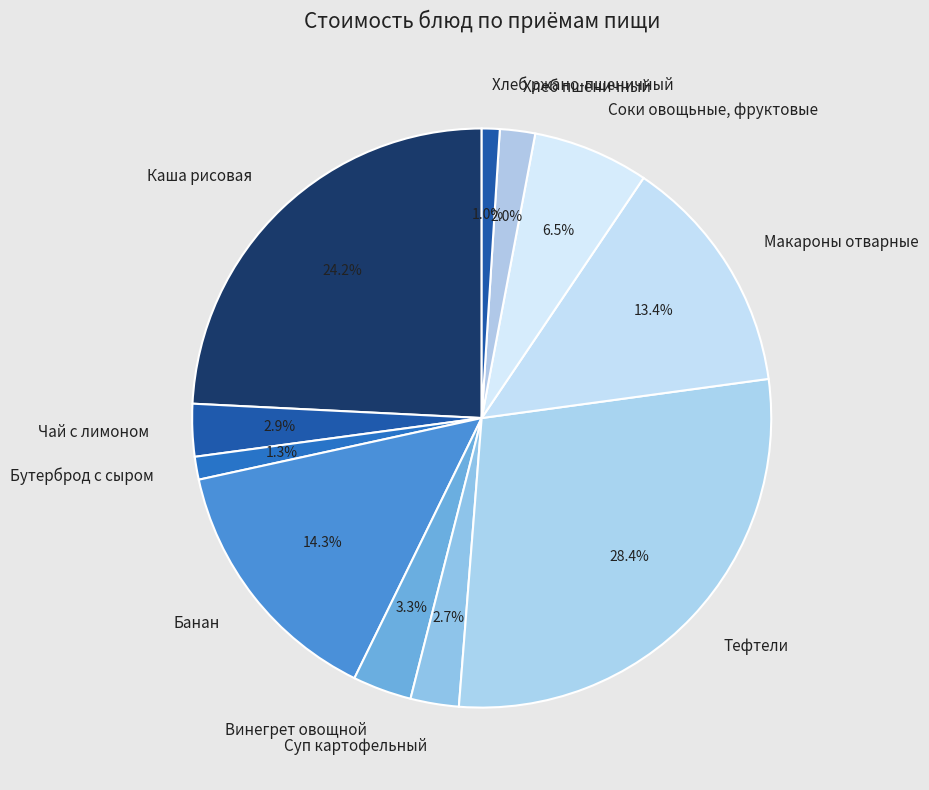

The Бутерброд с сыром slice represents 1% of the pie. True or false?

True